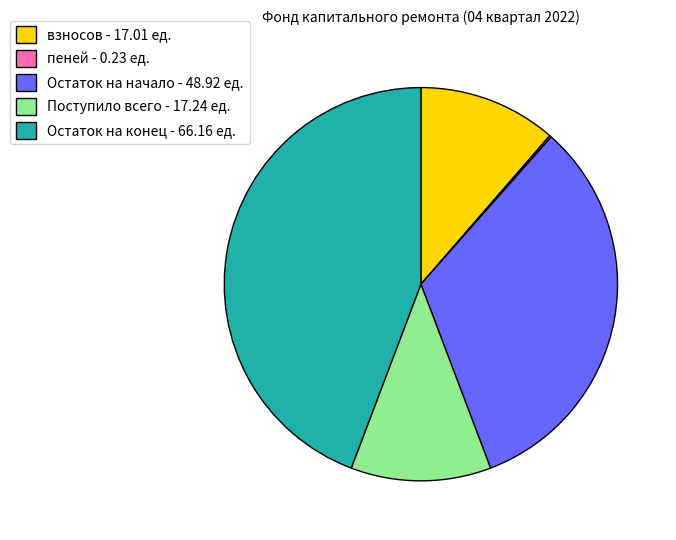

The взносов slice represents 11% of the pie. True or false?

True